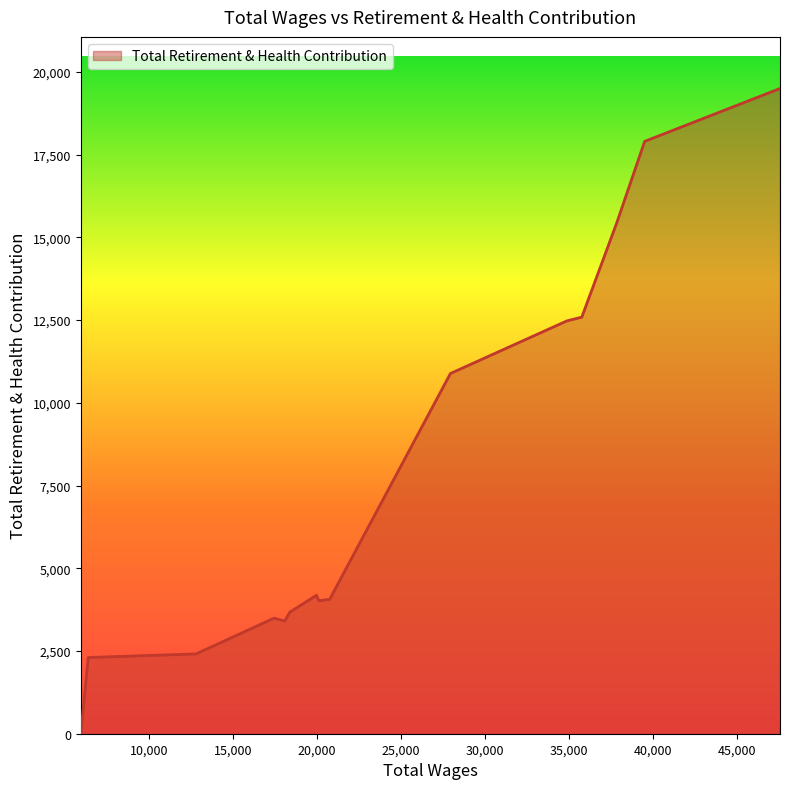

What is the difference between the maximum and minimum values?

19500